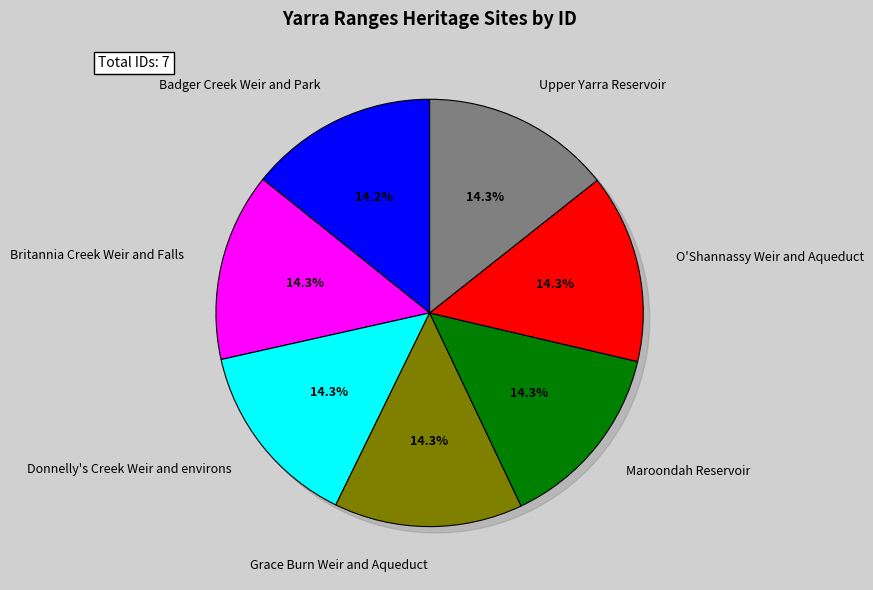

Is it true that Badger Creek Weir and Park is 27% of the pie?

False